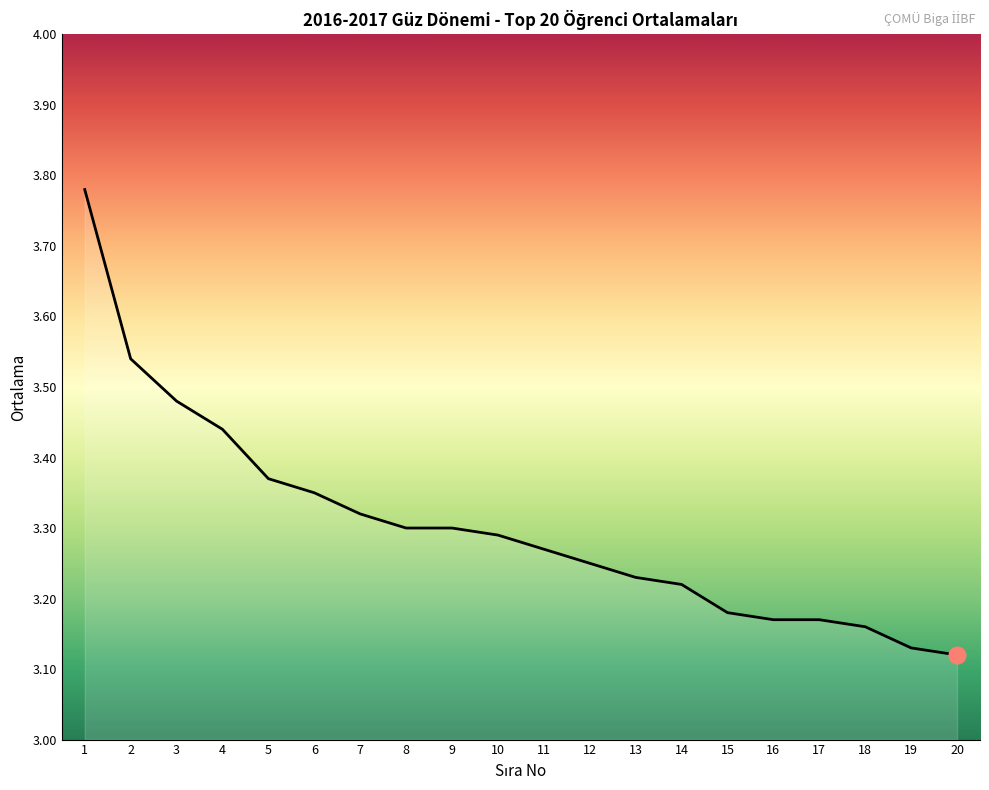

Approximately how many times larger is the value at 13 compared to 9?

1.0